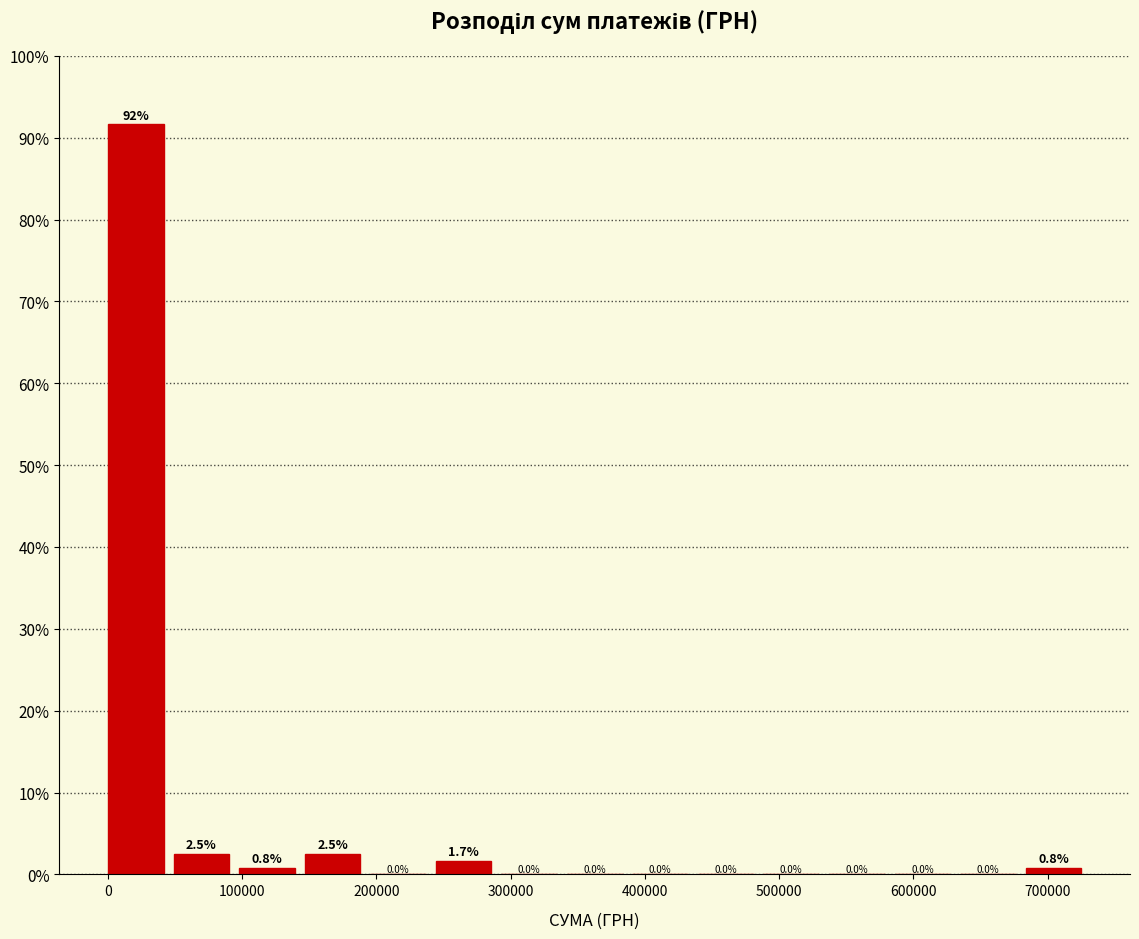

Which range on the x-axis has the tallest bar?

0 to 50000